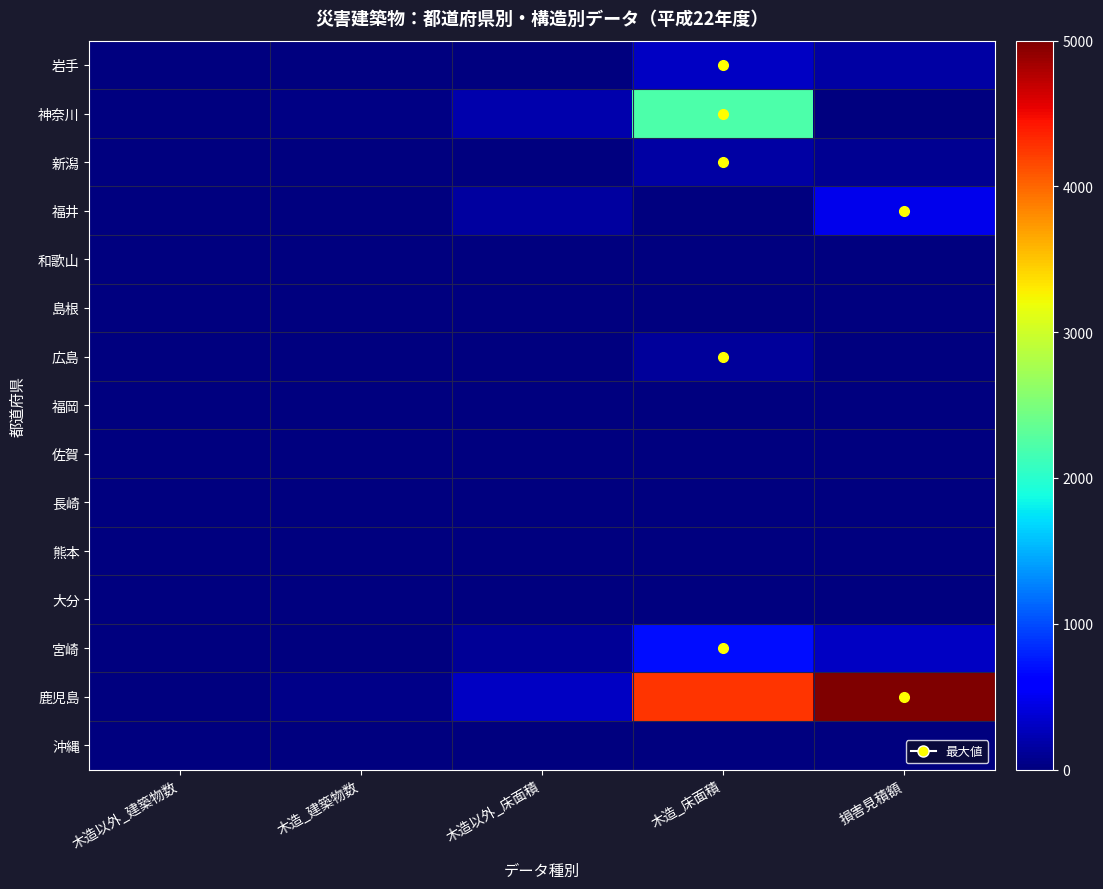

Reading right to left, list all the values displayed in this chart.

岩手: 損害見積額=160	木造_床面積=298	木造以外_床面積=0	木造_建築物数=2	木造以外_建築物数=0
神奈川: 損害見積額=0	木造_床面積=2214	木造以外_床面積=200	木造_建築物数=20	木造以外_建築物数=2
新潟: 損害見積額=90	木造_床面積=166	木造以外_床面積=0	木造_建築物数=4	木造以外_建築物数=0
福井: 損害見積額=477	木造_床面積=0	木造以外_床面積=156	木造_建築物数=0	木造以外_建築物数=3
和歌山: 損害見積額=0	木造_床面積=0	木造以外_床面積=0	木造_建築物数=0	木造以外_建築物数=0
島根: 損害見積額=0	木造_床面積=0	木造以外_床面積=0	木造_建築物数=0	木造以外_建築物数=0
広島: 損害見積額=0	木造_床面積=126	木造以外_床面積=0	木造_建築物数=1	木造以外_建築物数=0
福岡: 損害見積額=0	木造_床面積=0	木造以外_床面積=0	木造_建築物数=0	木造以外_建築物数=0
佐賀: 損害見積額=0	木造_床面積=0	木造以外_床面積=0	木造_建築物数=0	木造以外_建築物数=0
長崎: 損害見積額=0	木造_床面積=0	木造以外_床面積=0	木造_建築物数=0	木造以外_建築物数=0
熊本: 損害見積額=0	木造_床面積=0	木造以外_床面積=0	木造_建築物数=0	木造以外_建築物数=0
大分: 損害見積額=0	木造_床面積=0	木造以外_床面積=0	木造_建築物数=0	木造以外_建築物数=0
宮崎: 損害見積額=300	木造_床面積=685	木造以外_床面積=99	木造_建築物数=8	木造以外_建築物数=1
鹿児島: 損害見積額=6480	木造_床面積=4265	木造以外_床面積=300	木造_建築物数=53	木造以外_建築物数=1
沖縄: 損害見積額=0	木造_床面積=0	木造以外_床面積=0	木造_建築物数=0	木造以外_建築物数=0